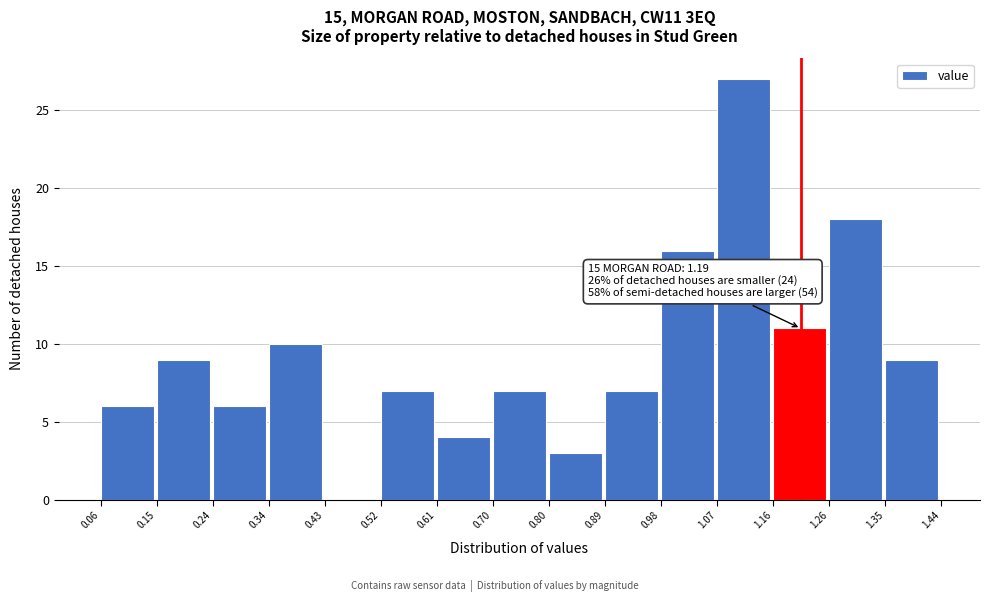

Which range on the x-axis has the tallest bar?

1.07 to 1.16